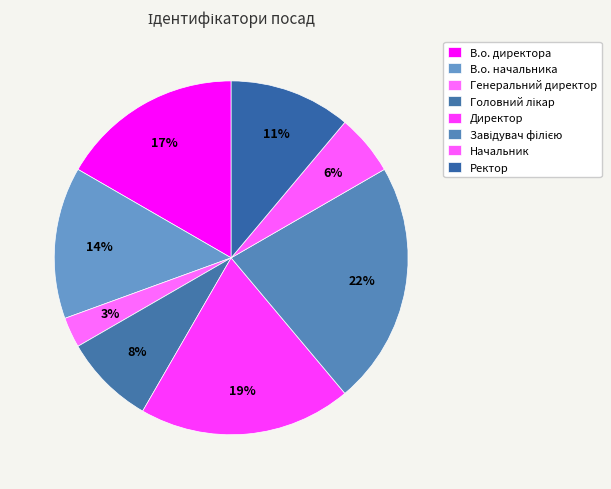

What portion of the pie excludes В.о. начальника?

86.1%